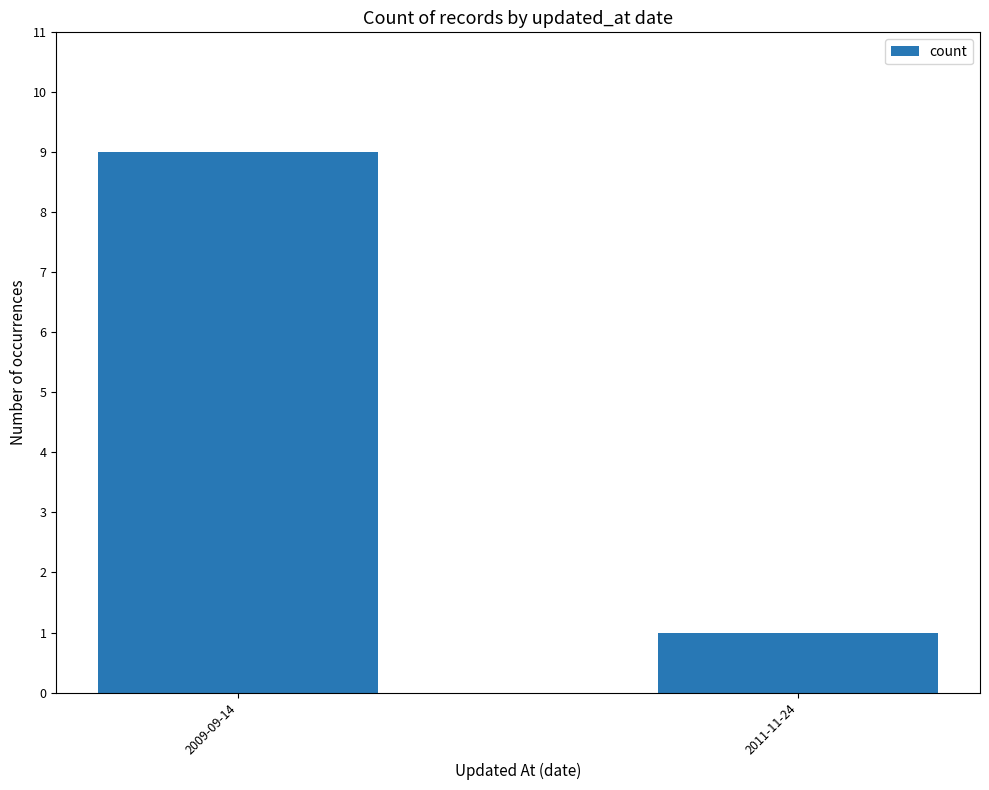

Which label corresponds to the largest value in the chart?

2009-09-14